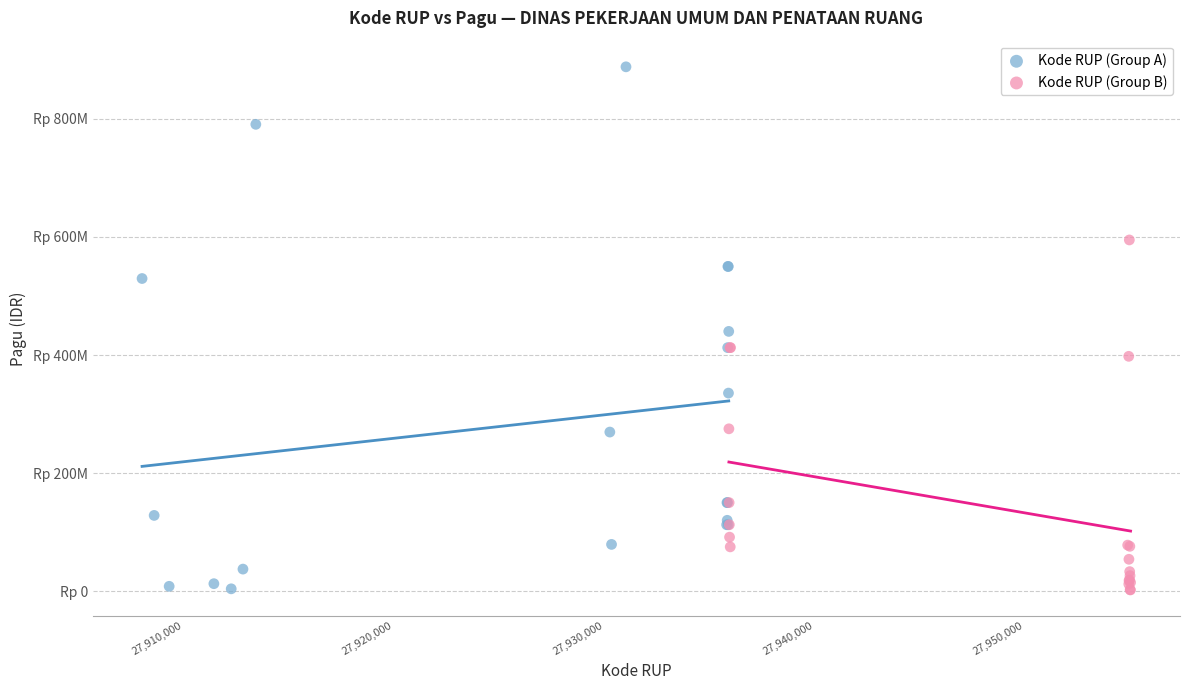

What are all the series names shown in the legend?

Kode RUP (Group A), Kode RUP (Group B)